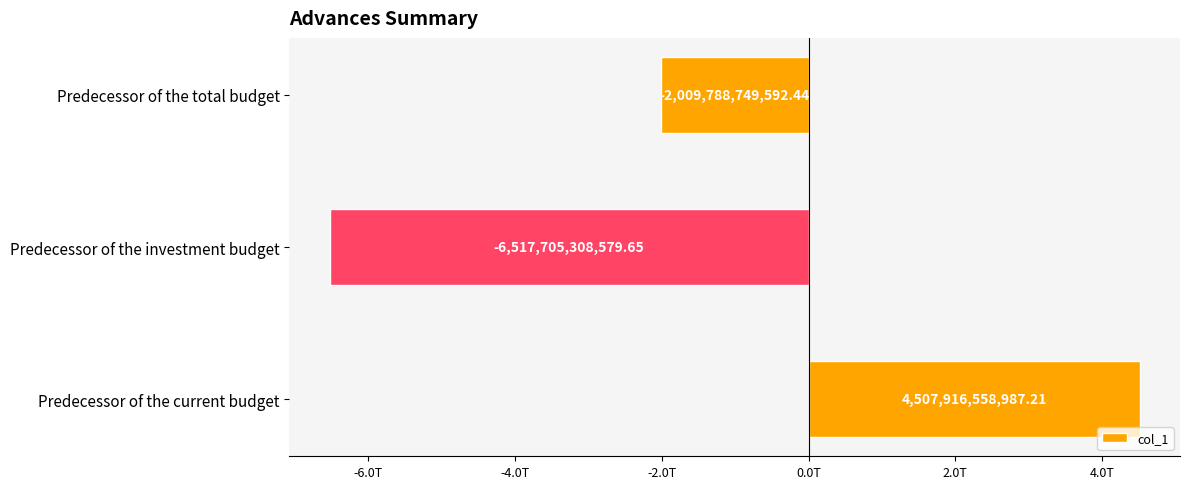

Which category has the lowest value across all series?

Predecessor of the investment budget